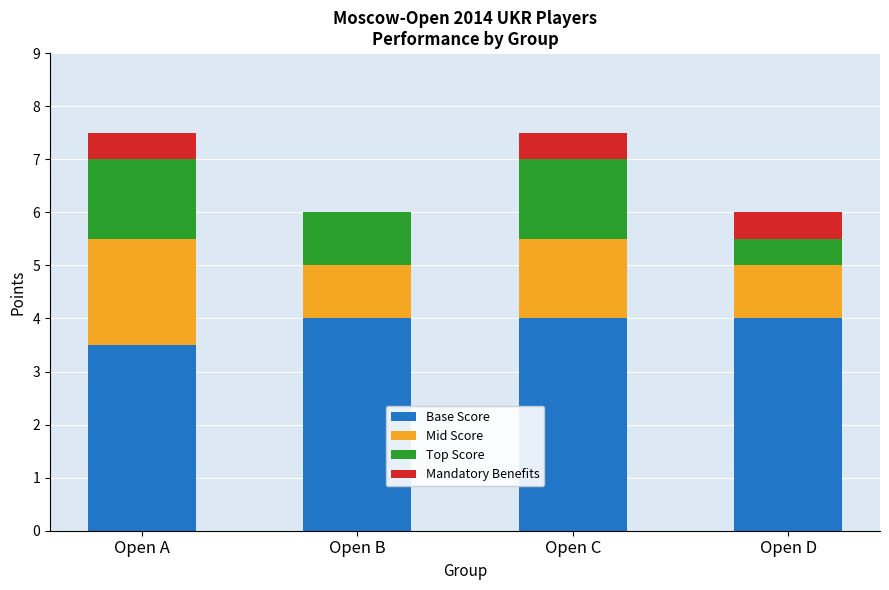

Reading left to right, what are the values for Base Score?

Open A=3.5	Open B=4.0	Open C=4.0	Open D=4.0